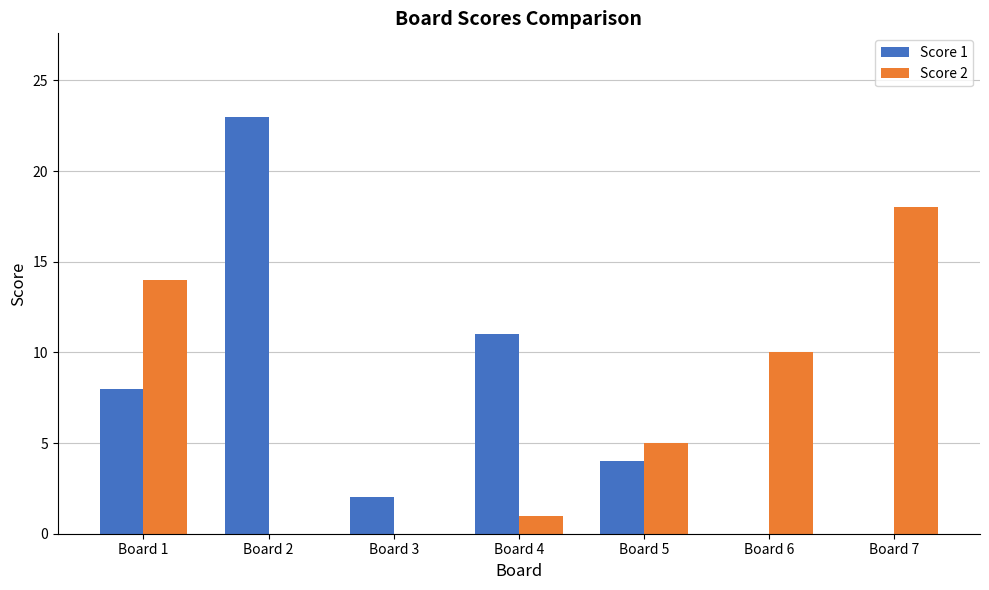

At which label does Score 1 reach its peak?

Board 2